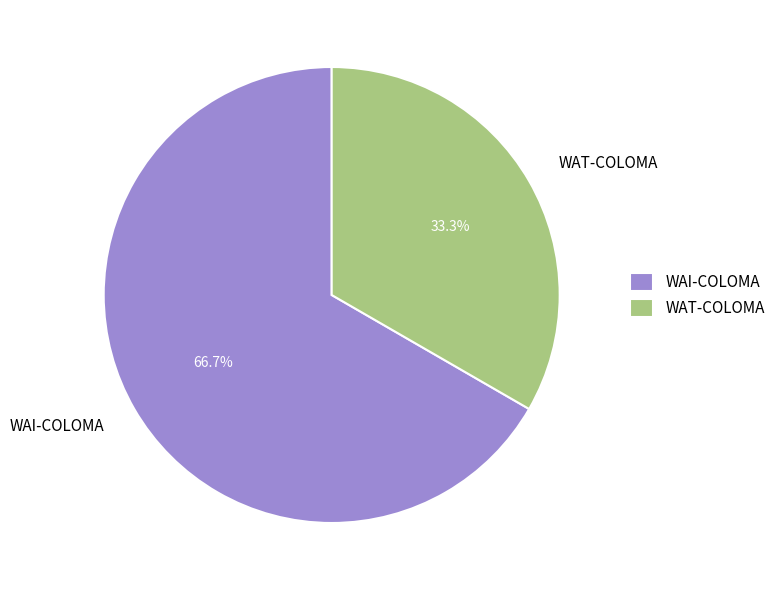

Does WAT-COLOMA represent more than half of the total?

No